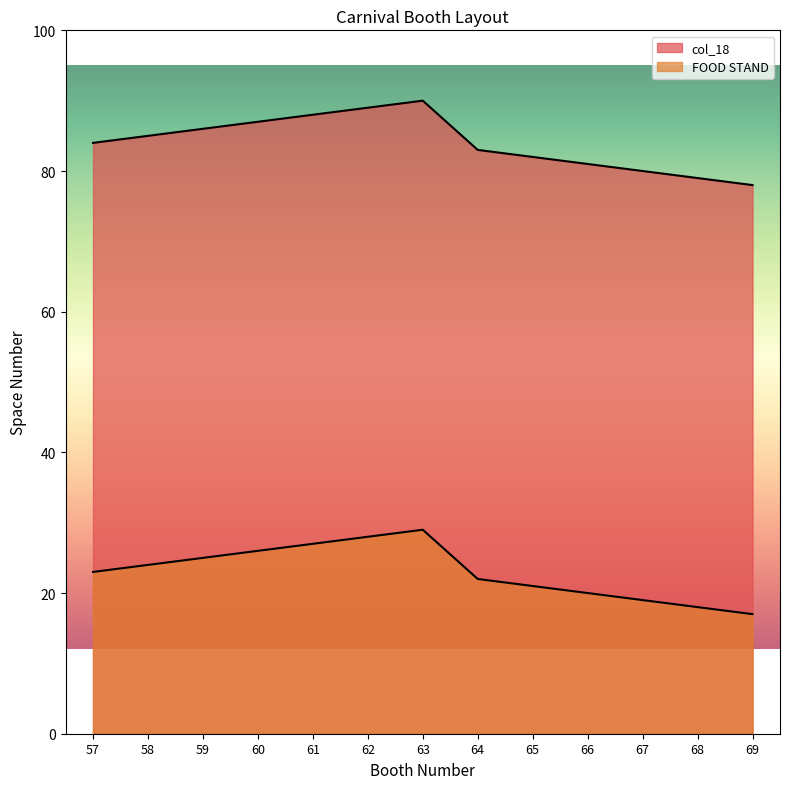

How many interior local peaks does the FOOD STAND series have?

1